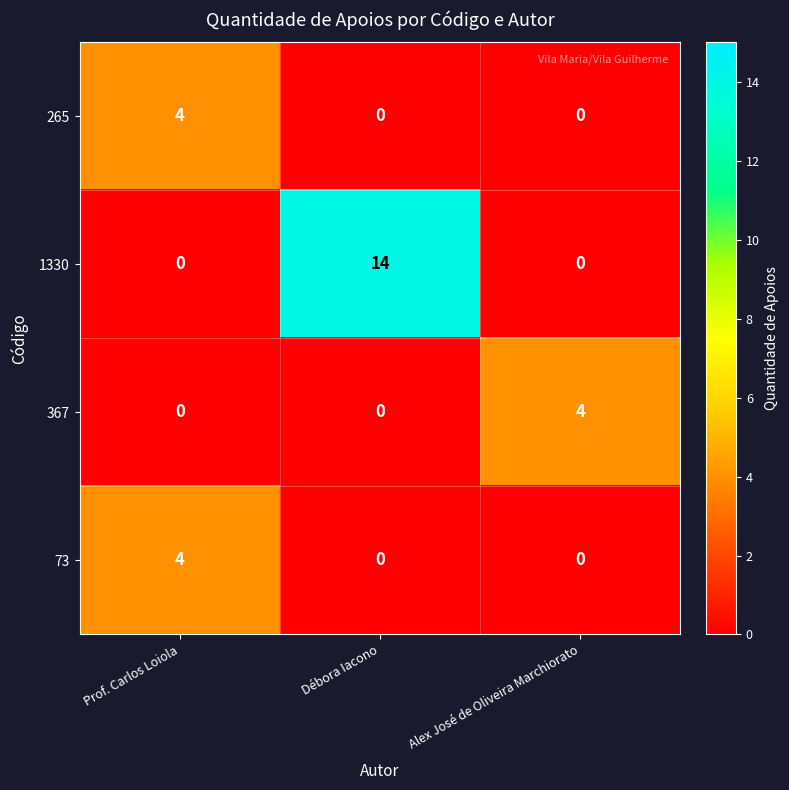

Which series has the widest spread of values?

1330